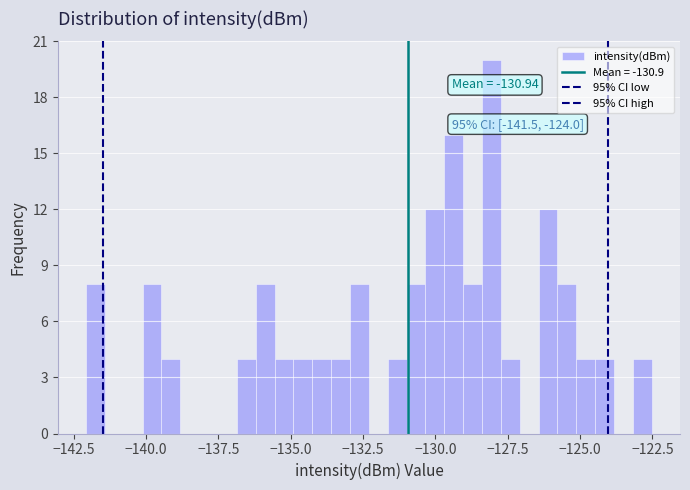

Read against the x-axis, roughly where is the centre of the tallest bar?

-128.0